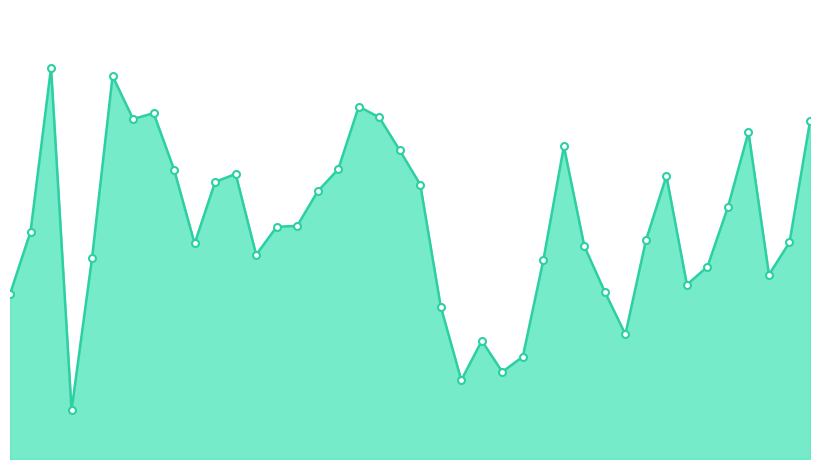

The value of Хосты at 2024-05-02 is 40293. True or false?

True